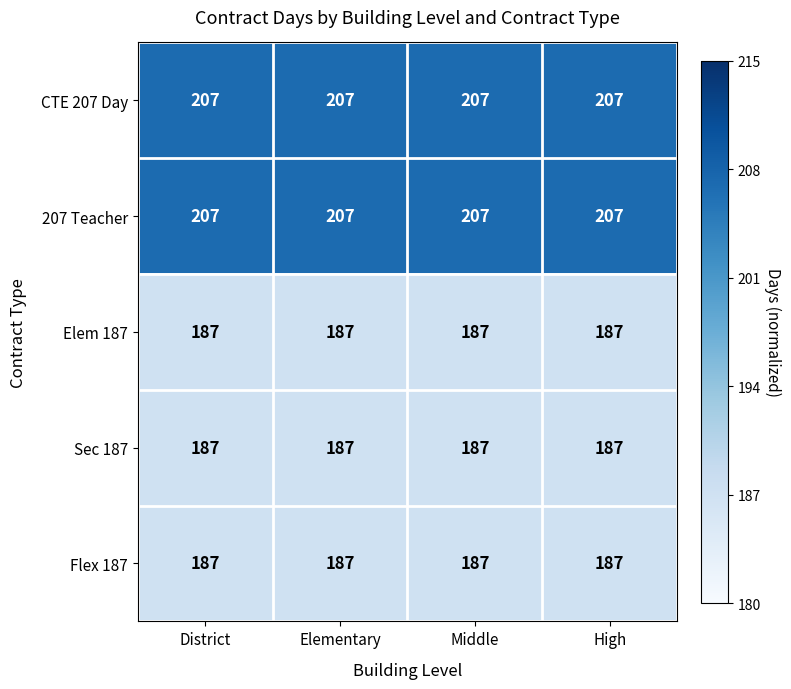

What is the difference between the highest and lowest values at Elementary?

20